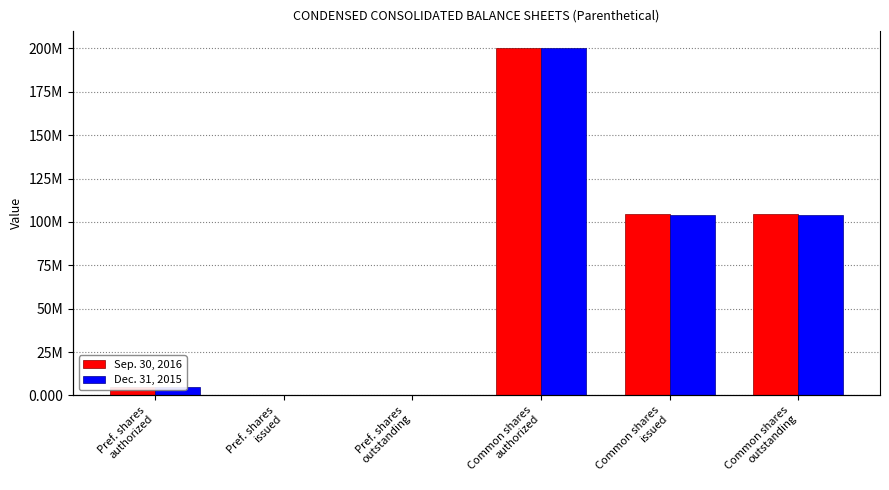

Which series changed the most between Pref. shares
issued and Common shares
outstanding?

Sep. 30, 2016